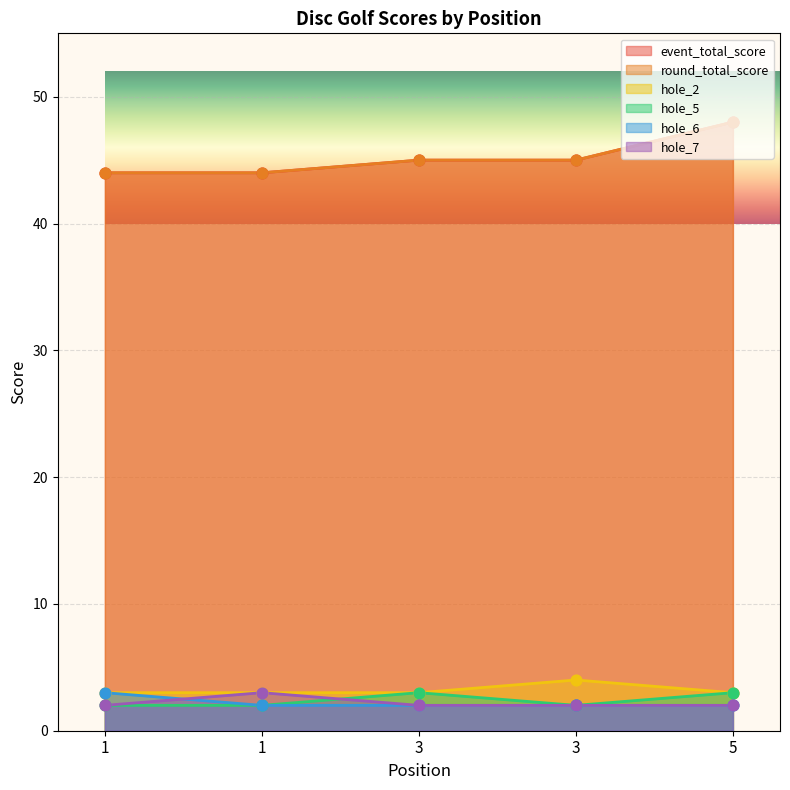

At which category is the sum across all series the highest?

5